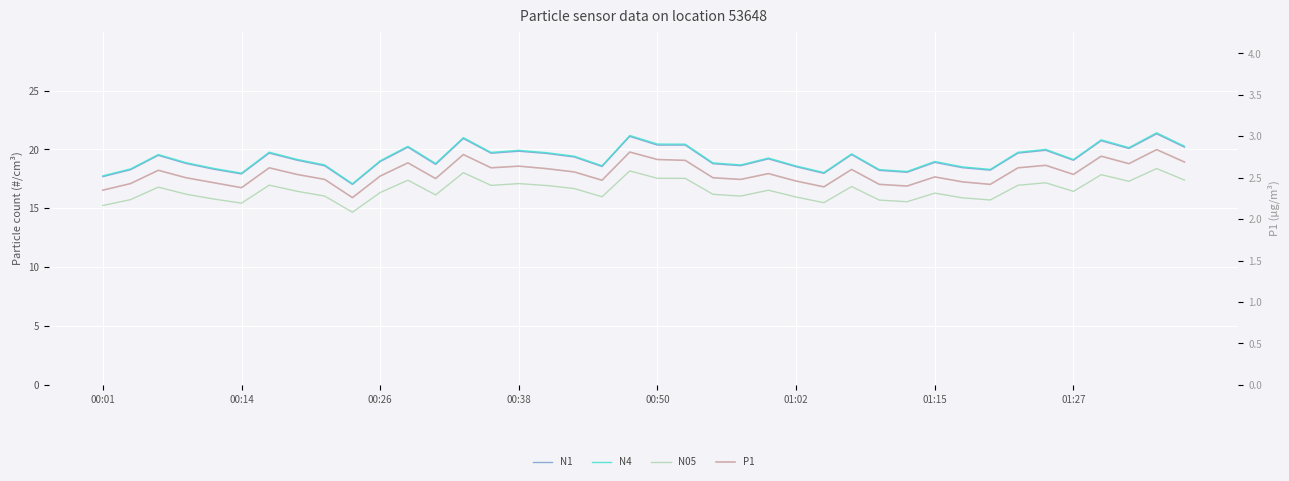

The value of N1 at 29 is 30.5. True or false?

False